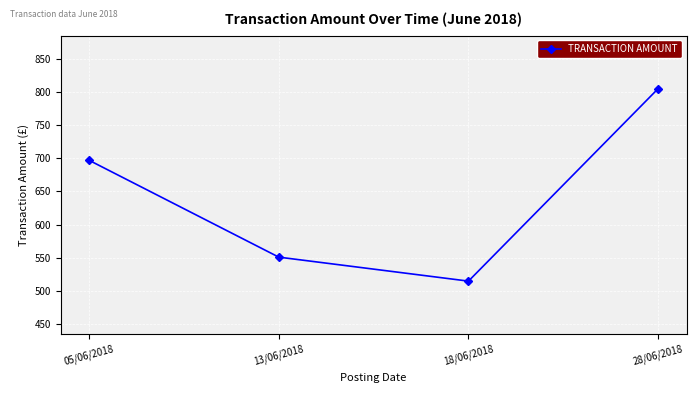

What position from the left is 13/06/2018?

2